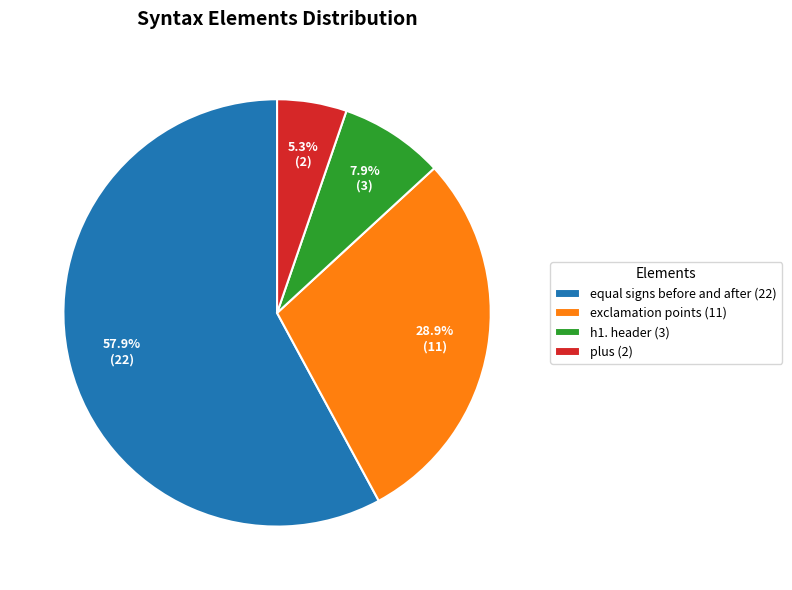

Which slice is the smallest?

plus (2)